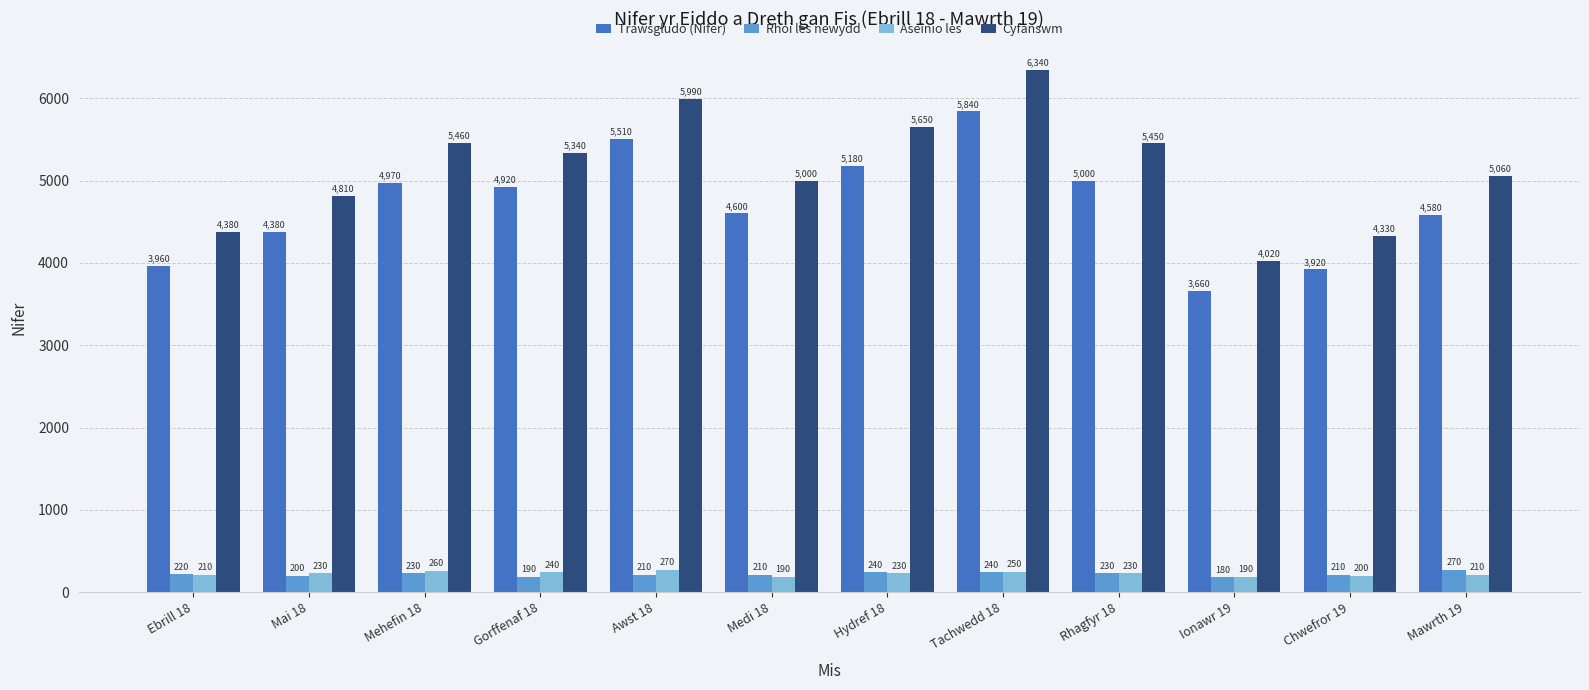

Reading right to left, transcribe all the data shown in this chart.

Trawsgludo (Nifer): 4580	3920	3660	5000	5840	5180	4600	5510	4920	4970	4380	3960
Rhoi les newydd: 270	210	180	230	240	240	210	210	190	230	200	220
Aseinio les: 210	200	190	230	250	230	190	270	240	260	230	210
Cyfanswm: 5060	4330	4020	5450	6340	5650	5000	5990	5340	5460	4810	4380